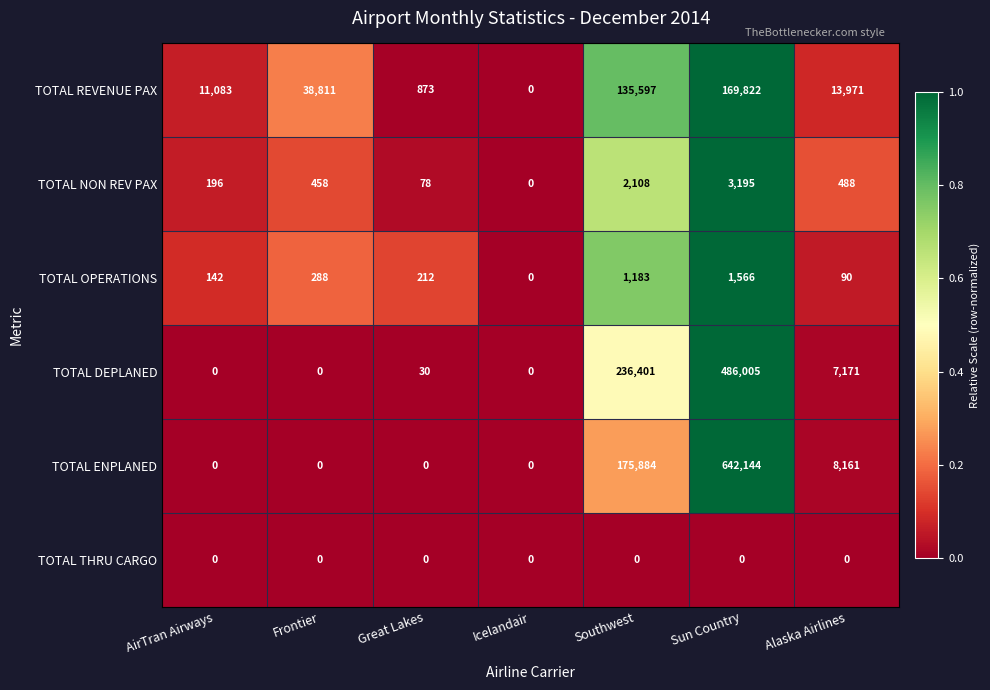

Which category has the highest value in the TOTAL NON REV PAX series?

Sun Country